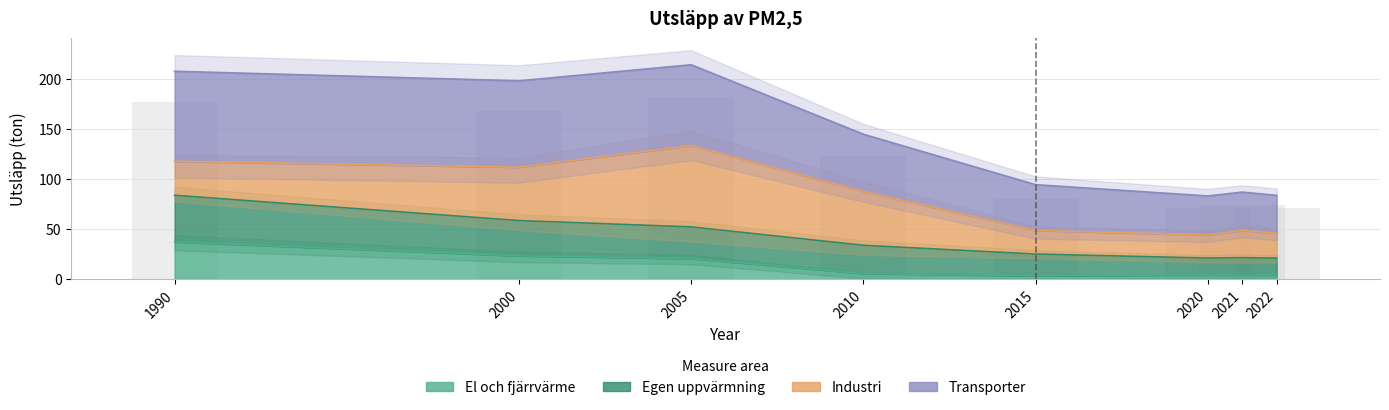

List the labels in order of Egen uppvärmning value, smallest first.

2022, 2020, 2021, 2015, 2010, 2005, 2000, 1990